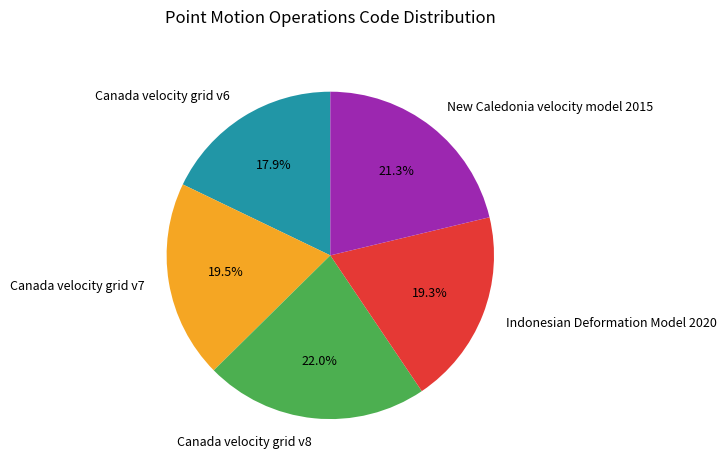

To the nearest percent, what is the difference between the Indonesian Deformation Model 2020 and Canada velocity grid v8 slice percentages?

3%